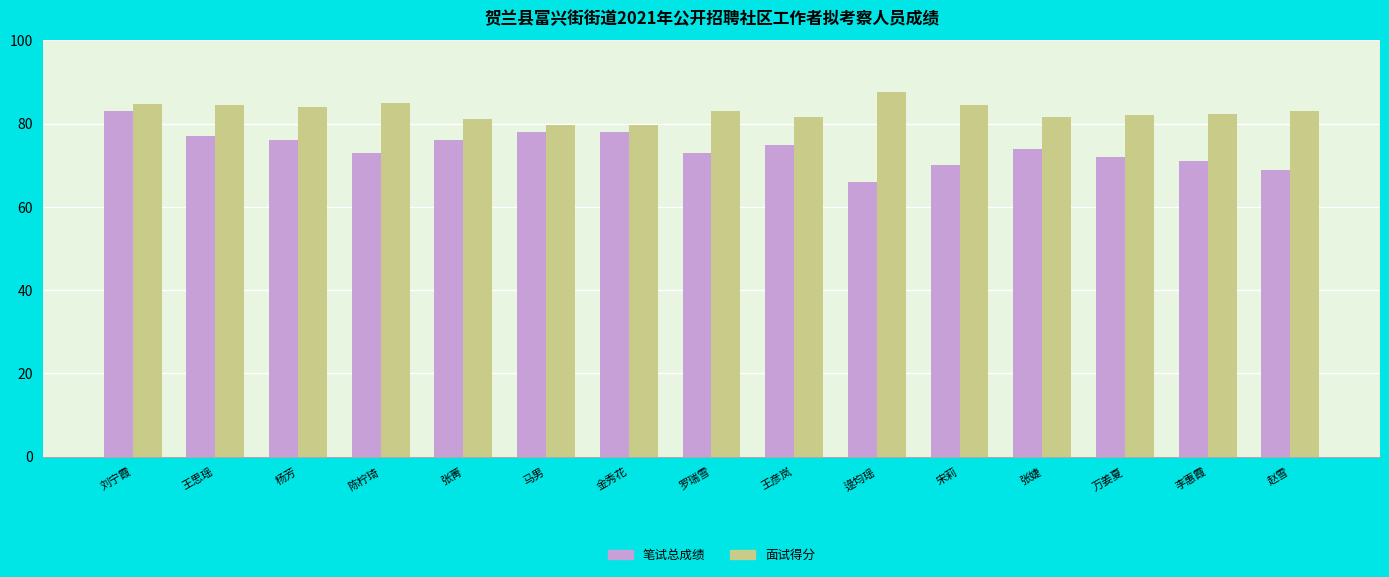

What is the label of the 15th bar from the right?

刘宁霞